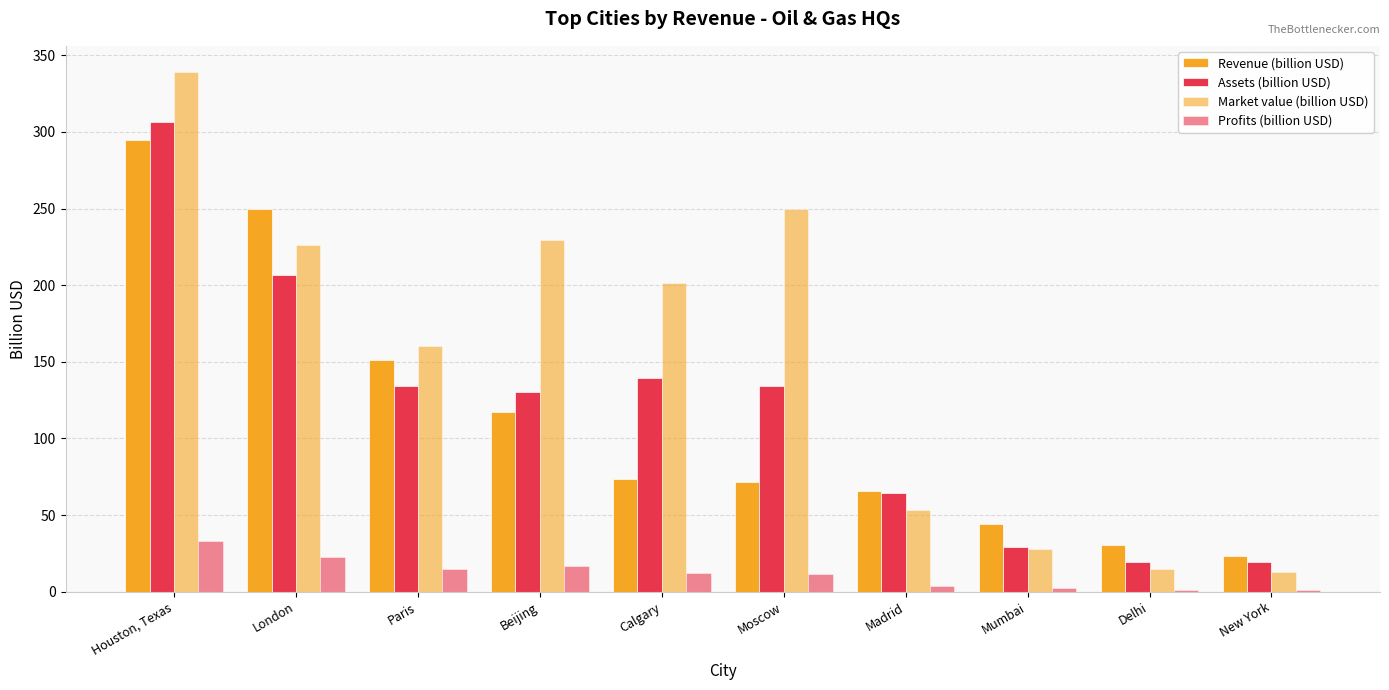

What is the difference between the highest and lowest values at Mumbai?

41.7